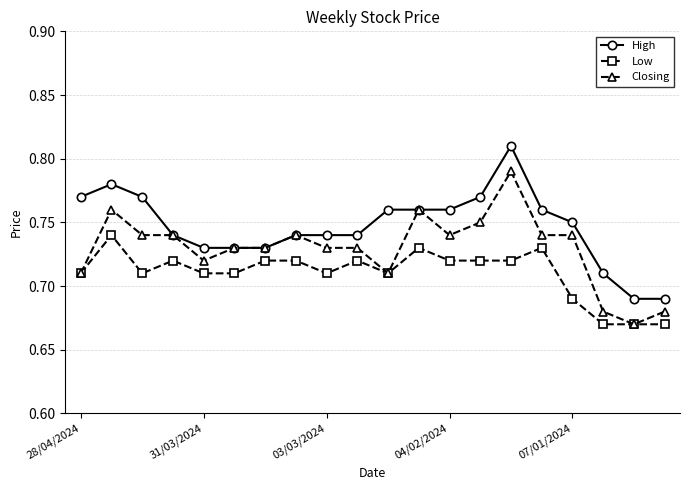

Which series has the largest total across all categories?

High